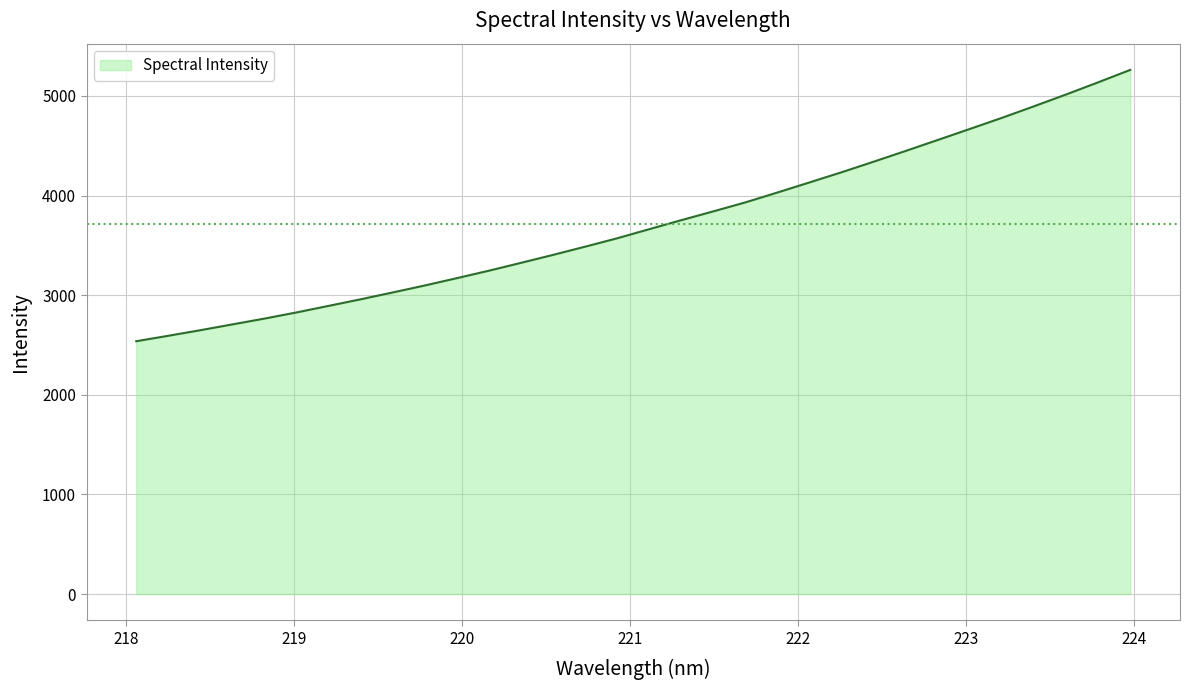

What is the difference between the maximum and minimum values?

2723.7